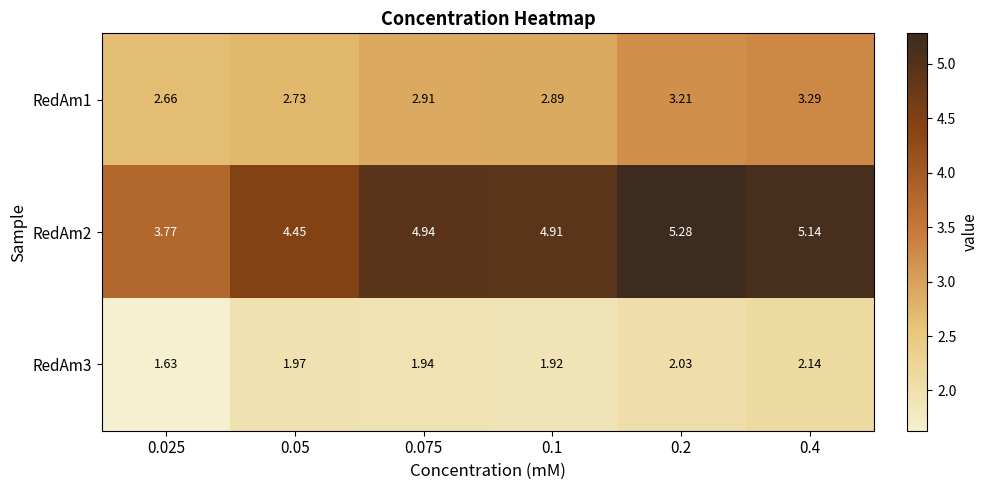

Is the value of RedAm3 at 0.2 greater than the value of RedAm1 at 0.4?

No